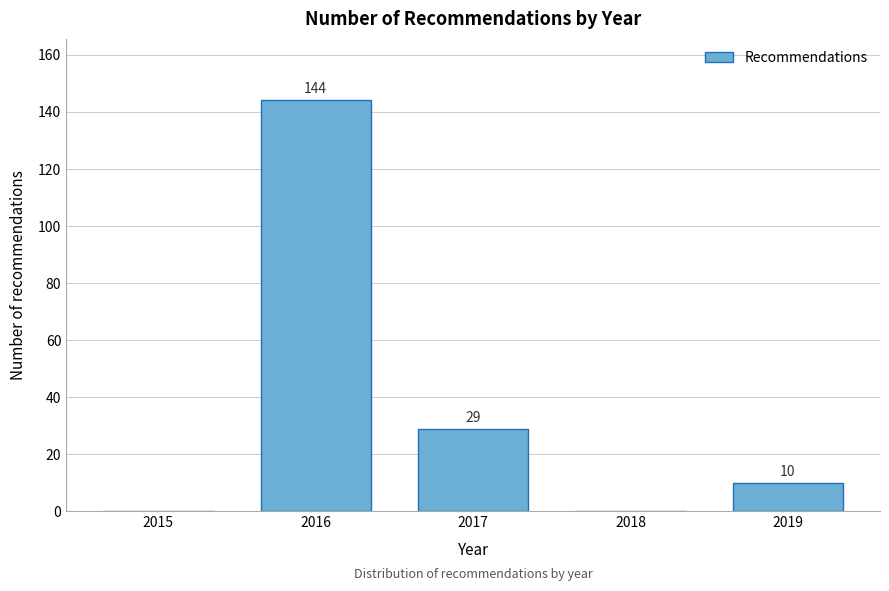

Reading left to right, what are all the values shown in this chart?

2015=0	2016=144	2017=29	2018=0	2019=10